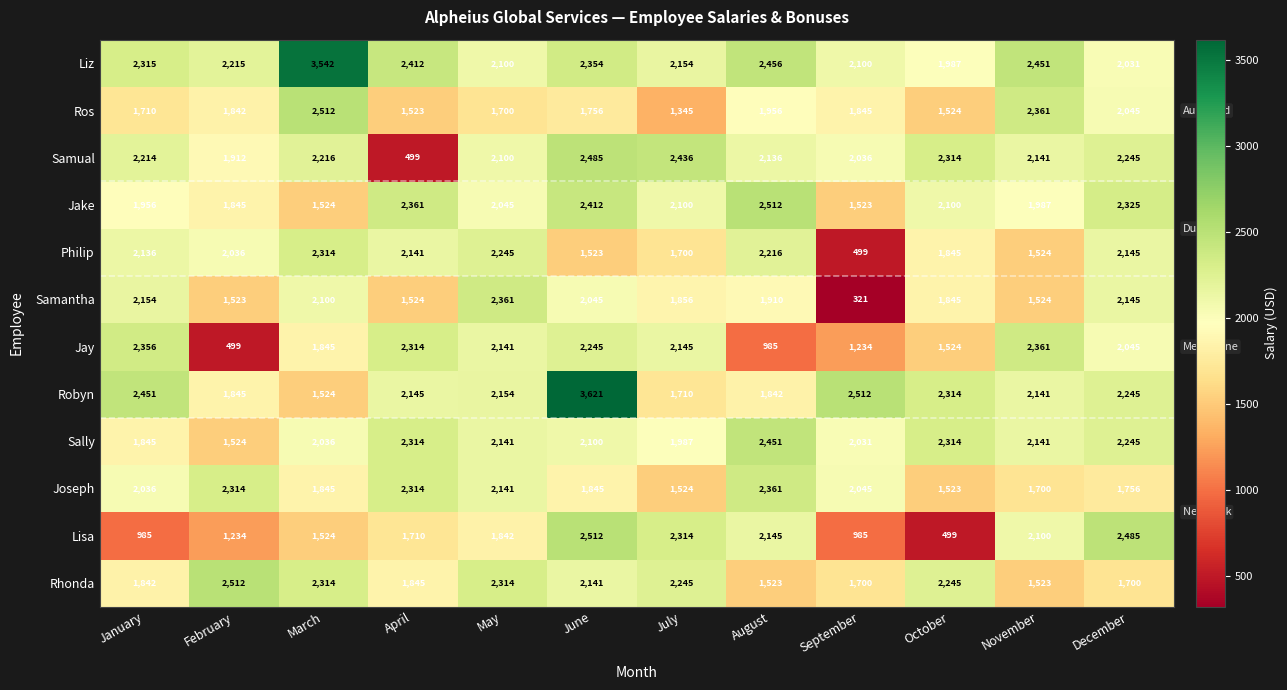

What is the total value across all series at April?

23102